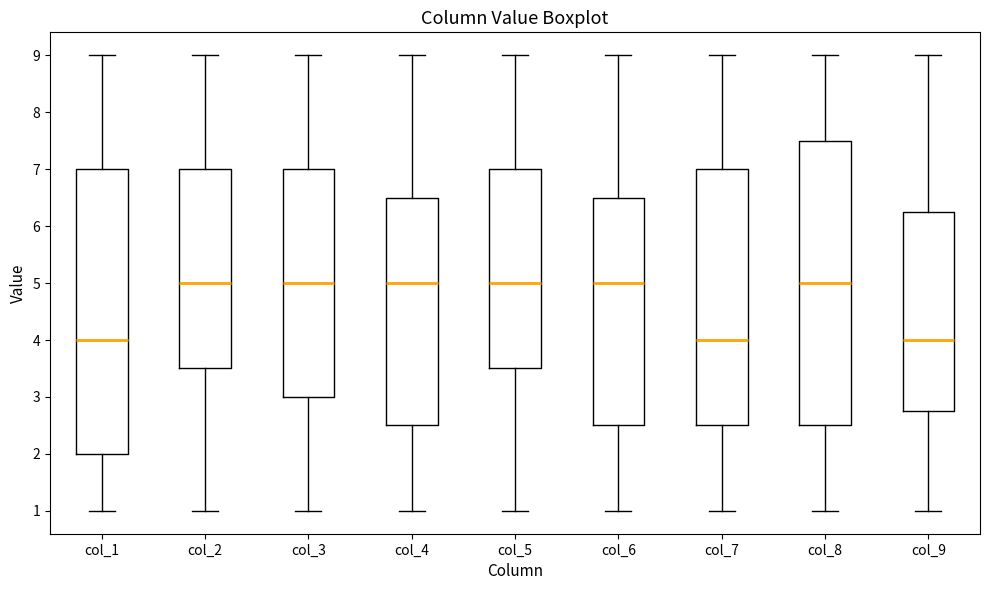

Where is the upper edge of the box for col_8 on the y-axis? The values are not printed on the chart, so give them approximately, as read against the axis.

7.5